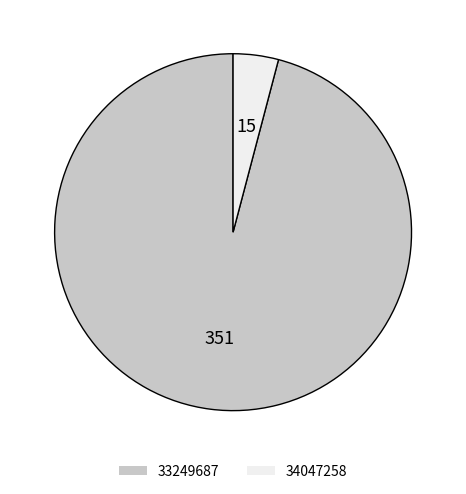

Is it true that 34047258 is 4% of the pie?

True